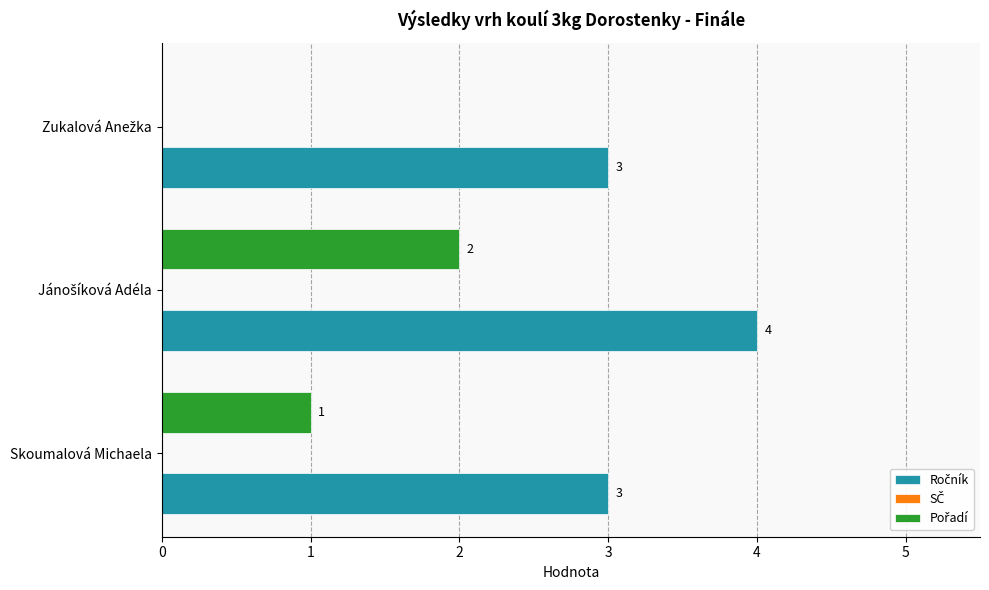

What is the greatest value displayed?

4